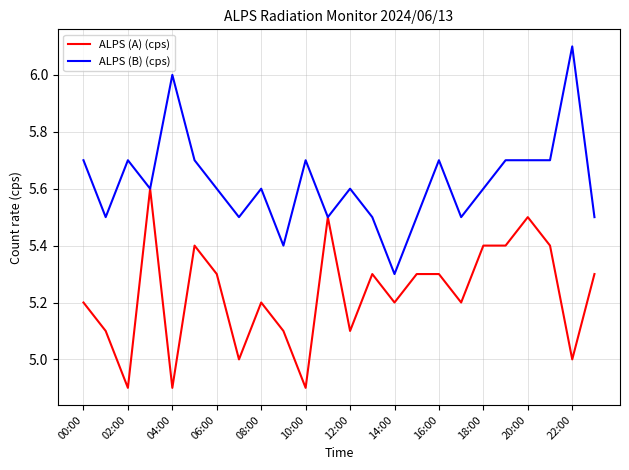

List the series in order of their peak value, lowest first.

ALPS (A) (cps), ALPS (B) (cps)